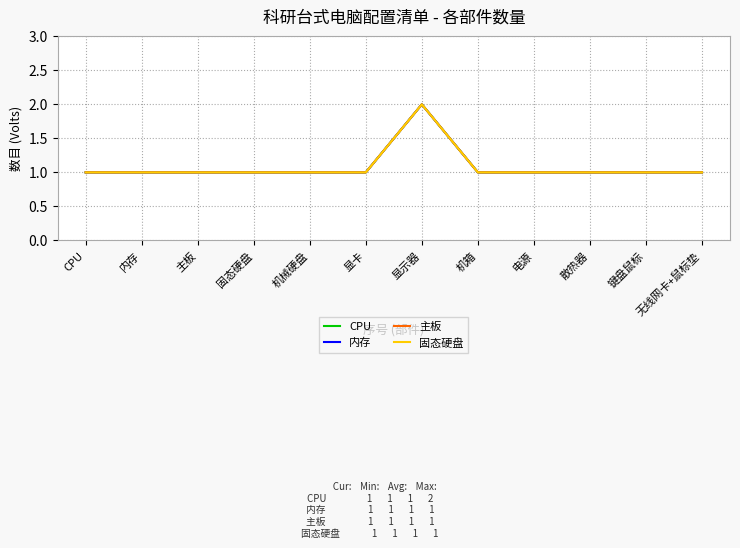

Is this an area chart (filled region under the line)?

No